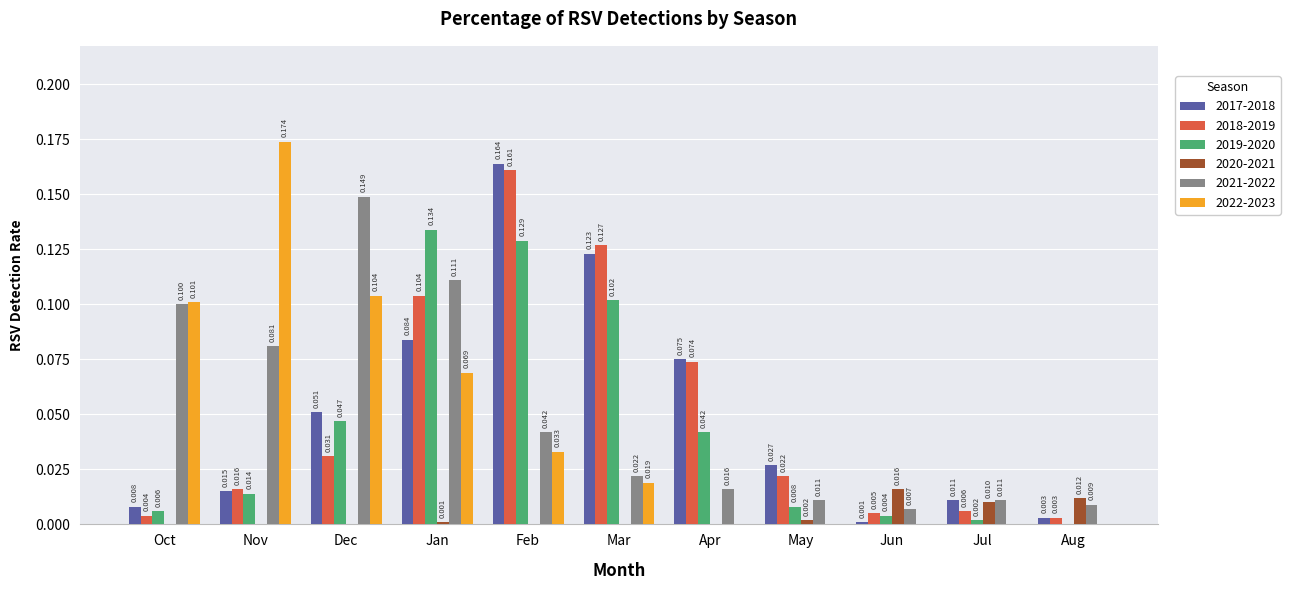

Where is 2018-2019 nearest to the value 0?

Aug